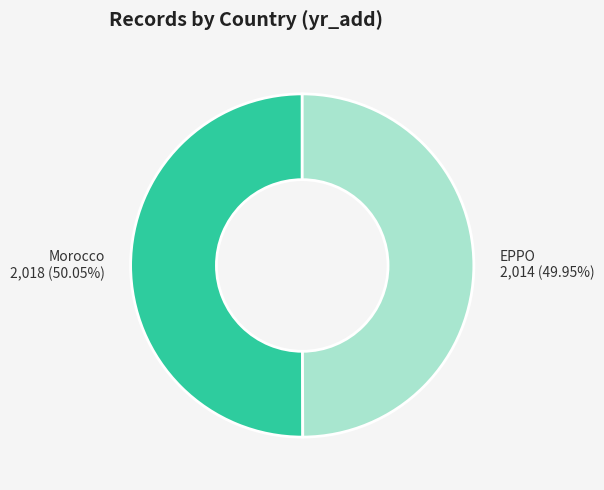

How many slices are in this pie chart?

2